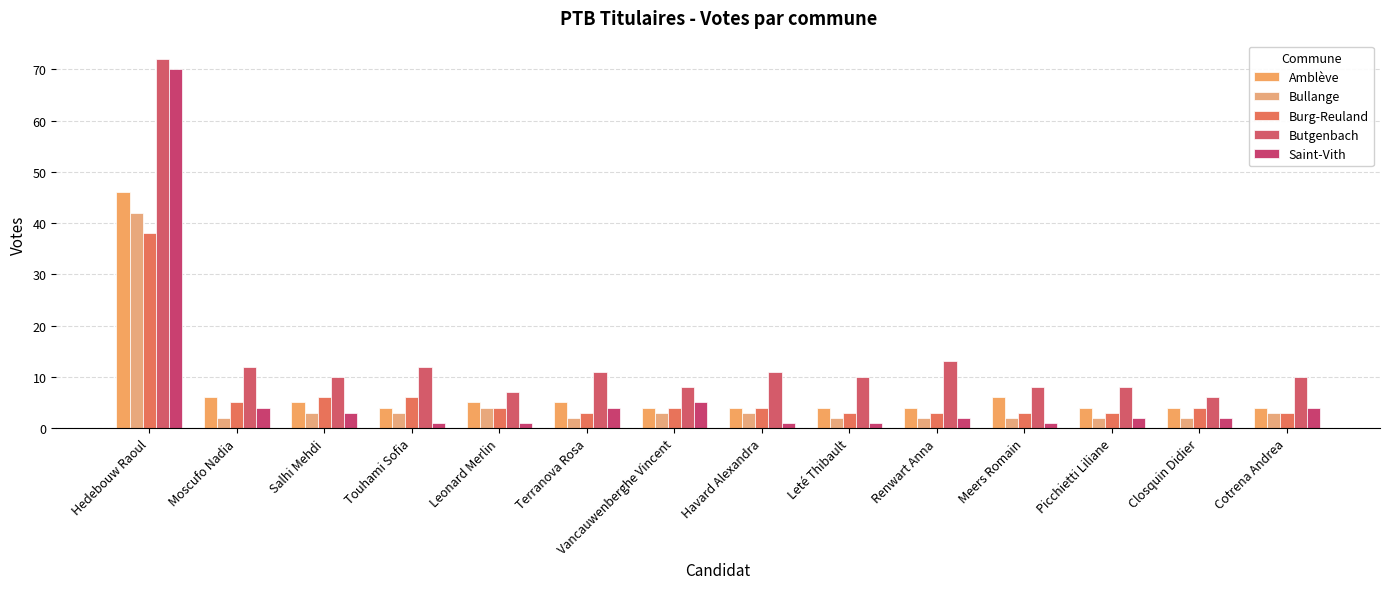

How many data points in Bullange are less than 3?

7